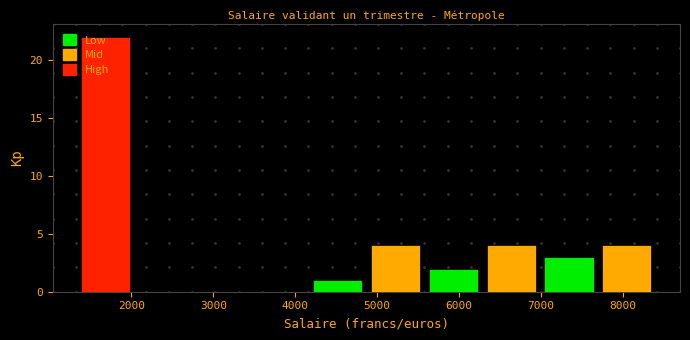

Over which range of the x-axis is the bar tallest?

1300 to 2000